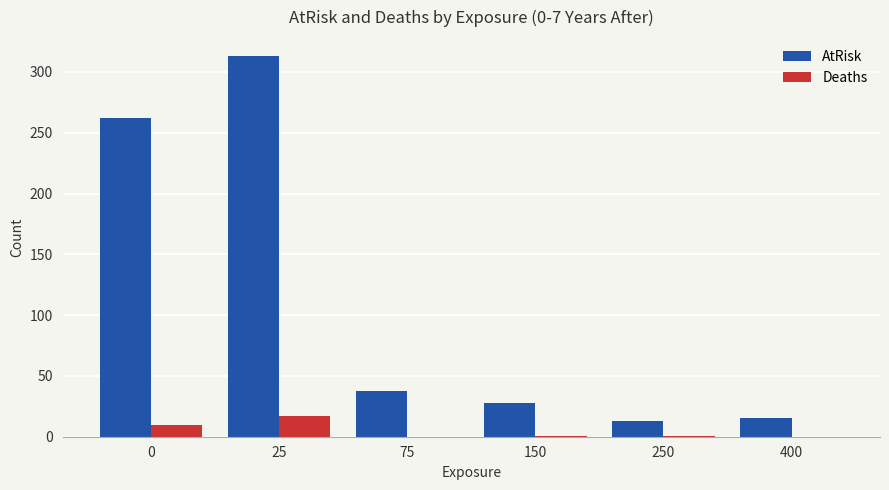

Which series has the largest range (max minus min)?

AtRisk